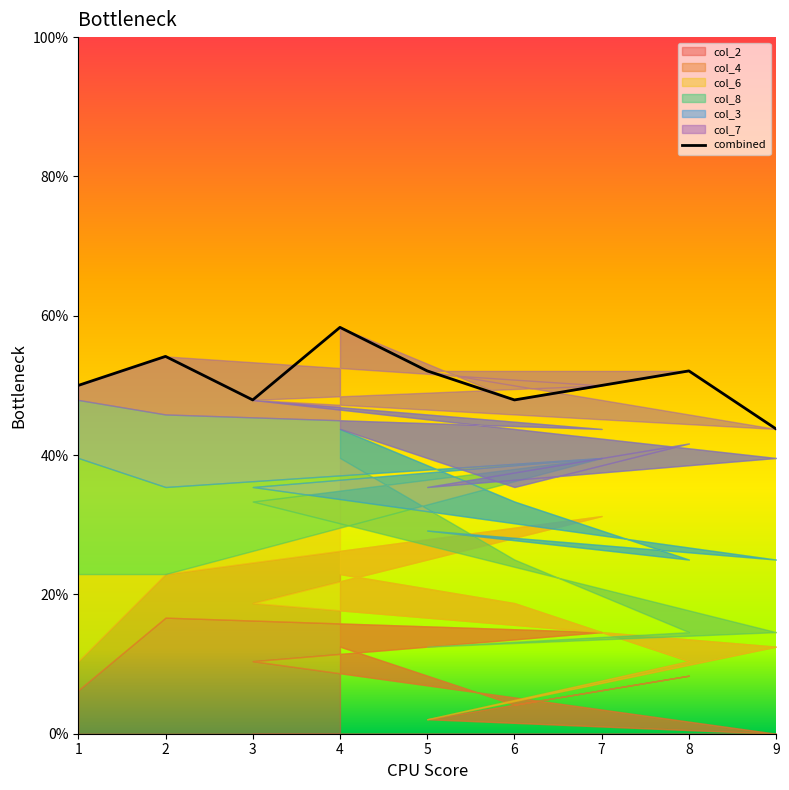

Which category has the lowest value across all series?

9